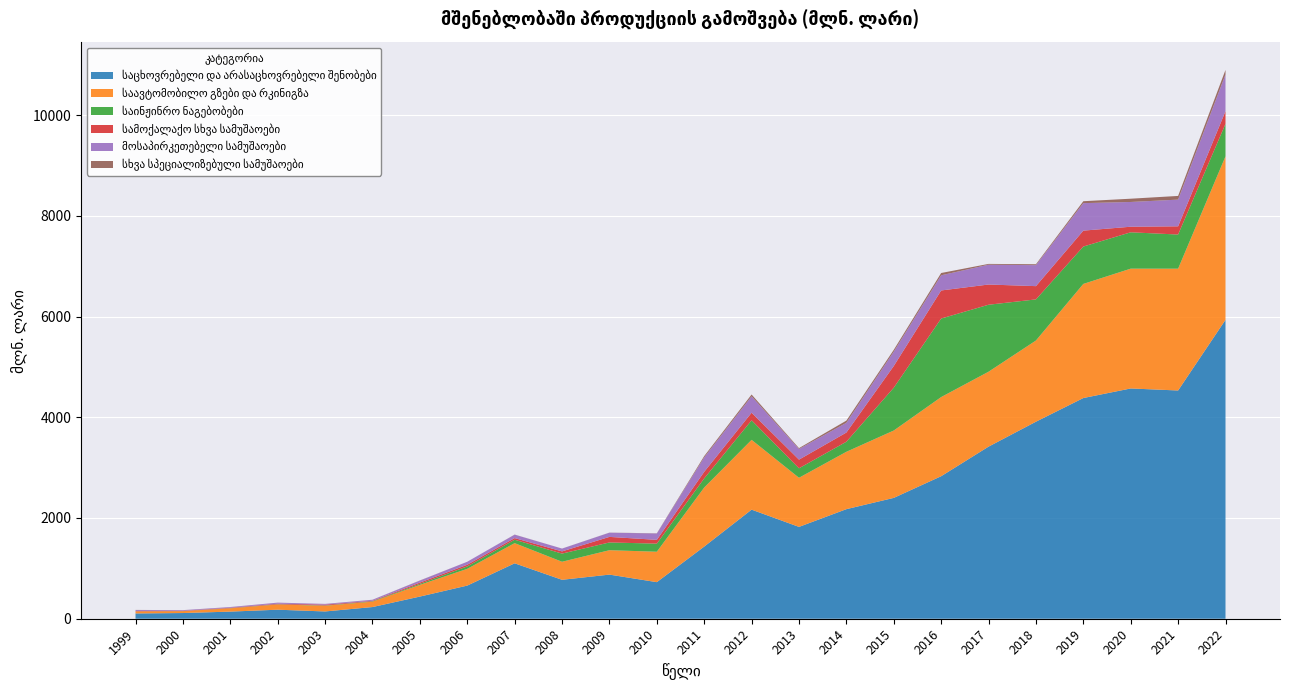

Reading right to left, transcribe all the data shown in this chart.

საცხოვრებელი და არასაცხოვრებელი შენობები: 2022=5933.9	2021=4531.3	2020=4571.6	2019=4381.5	2018=3911.6	2017=3416.6	2016=2829.5	2015=2399.1	2014=2175.3	2013=1823.4	2012=2165.7	2011=1432.4	2010=726.2	2009=876.0	2008=773.0	2007=1100.4	2006=658.0	2005=439.8	2004=231.9	2003=144.4	2002=179.4	2001=141.4	2000=113.0	1999=105.0
საავტომობილო გზები და რკინიგზა: 2022=3246.2	2021=2418.4	2020=2378.6	2019=2265.7	2018=1612.0	2017=1487.5	2016=1571.3	2015=1337.6	2014=1139.0	2013=975.2	2012=1385.7	2011=1172.5	2010=604.2	2009=484.5	2008=358.3	2007=400.4	2006=332.4	2005=233.1	2004=107.3	2003=113.4	2002=103.6	2001=65.8	2000=37.5	1999=40.7
საინჟინრო ნაგებობები: 2022=645.9	2021=677.7	2020=721.8	2019=742.0	2018=816.2	2017=1329.7	2016=1559.2	2015=850.3	2014=199.6	2013=188.3	2012=388.1	2011=181.3	2010=160.4	2009=154.0	2008=161.8	2007=67.7	2006=48.8	2005=19.7	2004=7.8	2003=5.5	2002=4.4	2001=2.9	2000=1.4	1999=1.2
სამოქალაქო სხვა სამუშაოები: 2022=250.4	2021=163.4	2020=110.6	2019=315.8	2018=263.2	2017=401.3	2016=557.1	2015=430.4	2014=182.6	2013=171.6	2012=150.8	2011=130.6	2010=75.3	2009=110.2	2008=43.8	2007=32.3	2006=32.6	2005=25.0	2004=9.5	2003=16.3	2002=11.7	2001=8.3	2000=5.8	1999=5.9
მოსაპირკეთებელი სამუშაოები: 2022=728.9	2021=529.9	2020=491.4	2019=546.0	2018=416.6	2017=393.1	2016=301.2	2015=284.6	2014=193.6	2013=211.3	2012=325.1	2011=286.4	2010=126.0	2009=83.8	2008=55.7	2007=68.4	2006=59.4	2005=39.3	2004=19.6	2003=13.6	2002=19.5	2001=13.5	2000=12.3	1999=19.2
სხვა სპეციალიზებული სამუშაოები: 2022=90.0	2021=73.2	2020=64.8	2019=38.1	2018=18.1	2017=16.2	2016=45.3	2015=36.7	2014=43.3	2013=17.0	2012=35.9	2011=26.2	2010=3.7	2009=1.6	2008=0.6	2007=1.8	2006=0.1	2005=2.9	2004=1.0	2003=1.3	2002=1.0	2001=0.6	2000=0.7	1999=2.8